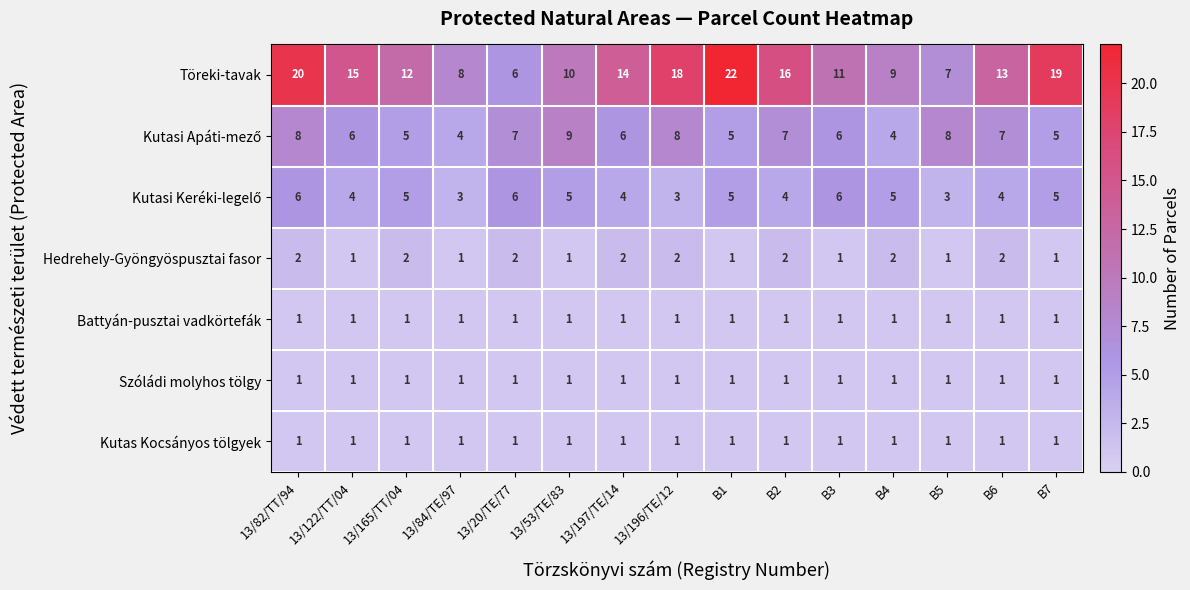

What is the difference between the maximum and minimum values in the Töreki-tavak series?

16